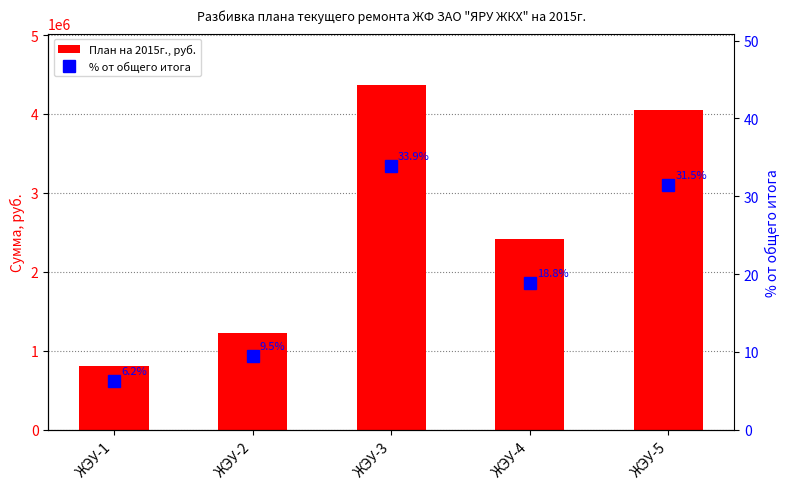

What is the value of the План на 2015г., руб. bar at the 5th from the left?

4047514.5